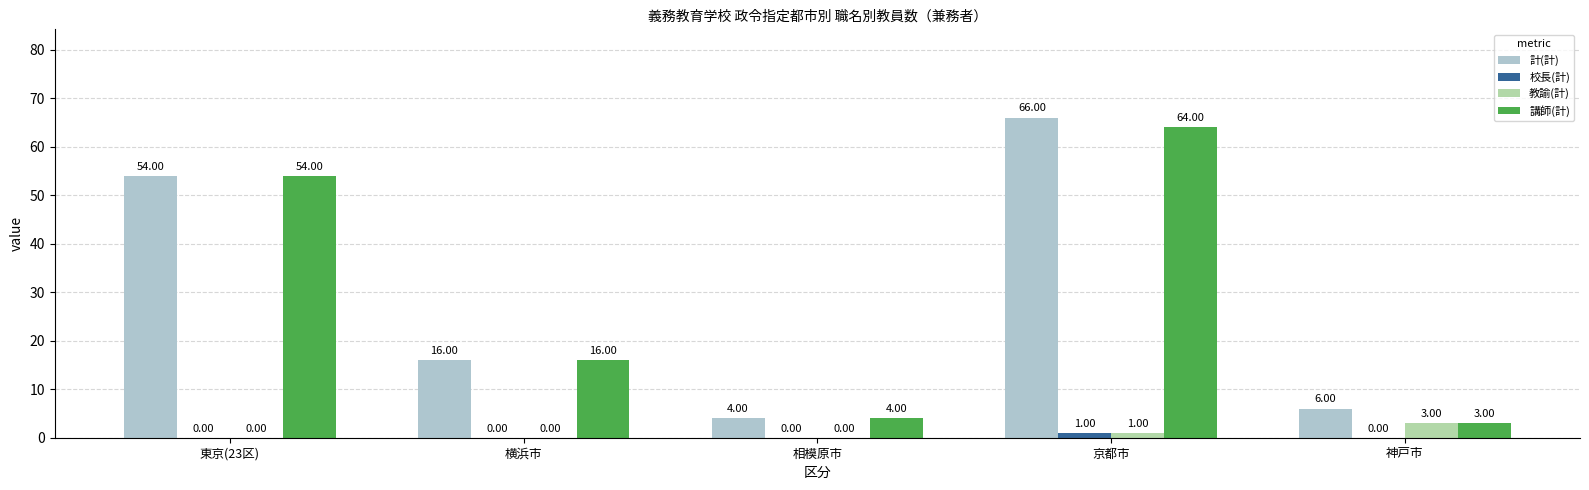

How many groups of bars are there?

5